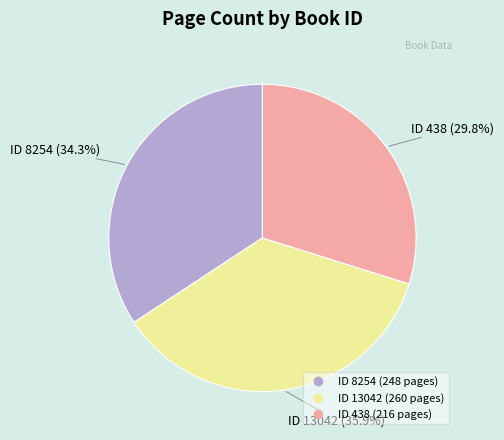

Is there a majority slice in this chart?

No